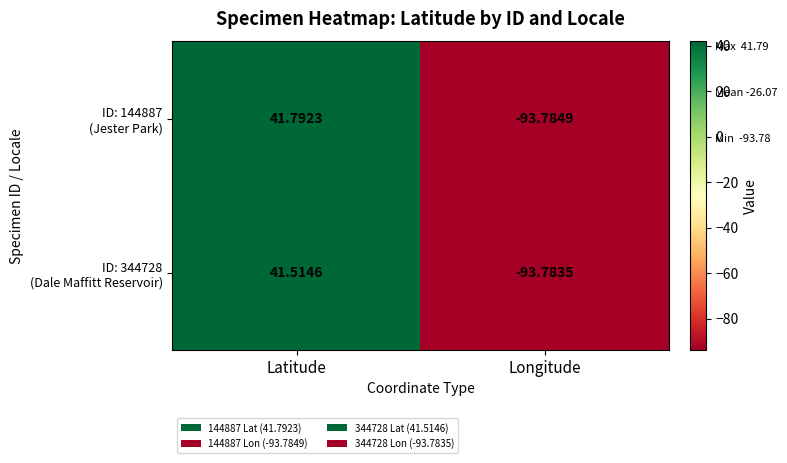

Which category has the lowest value across all series?

Longitude